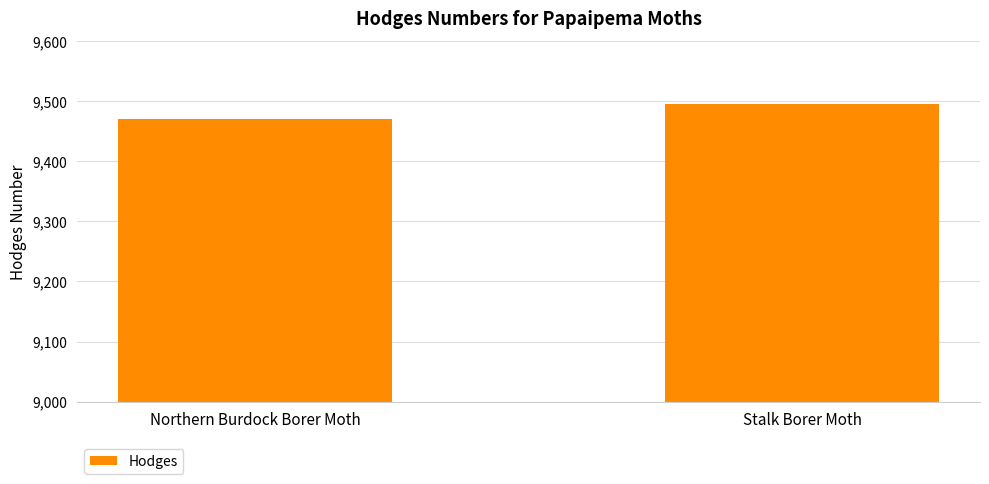

Reading left to right, transcribe all the data shown in this chart.

9471	9496